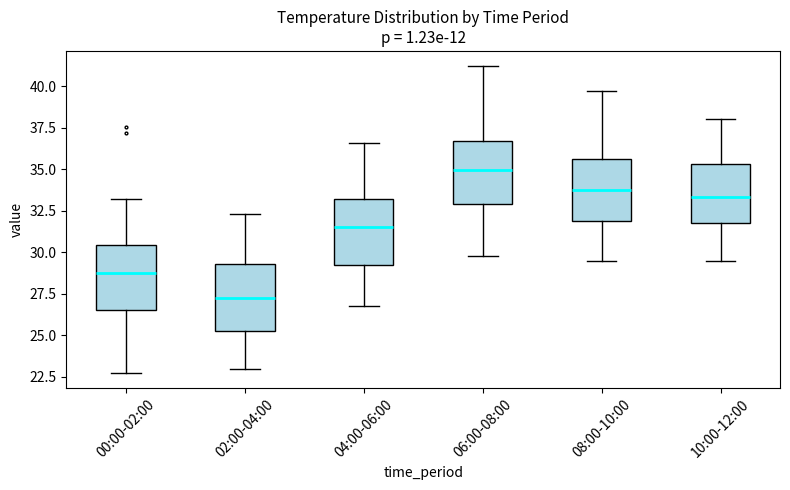

Where is the upper edge of the box for 08:00-10:00 on the y-axis? The values are not printed on the chart, so give them approximately, as read against the axis.

35.5